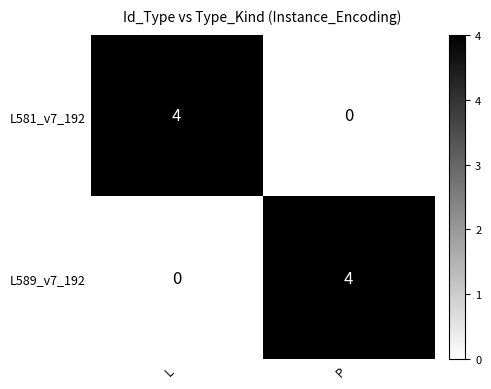

The value of L581_v7_192 at P is 3. True or false?

False